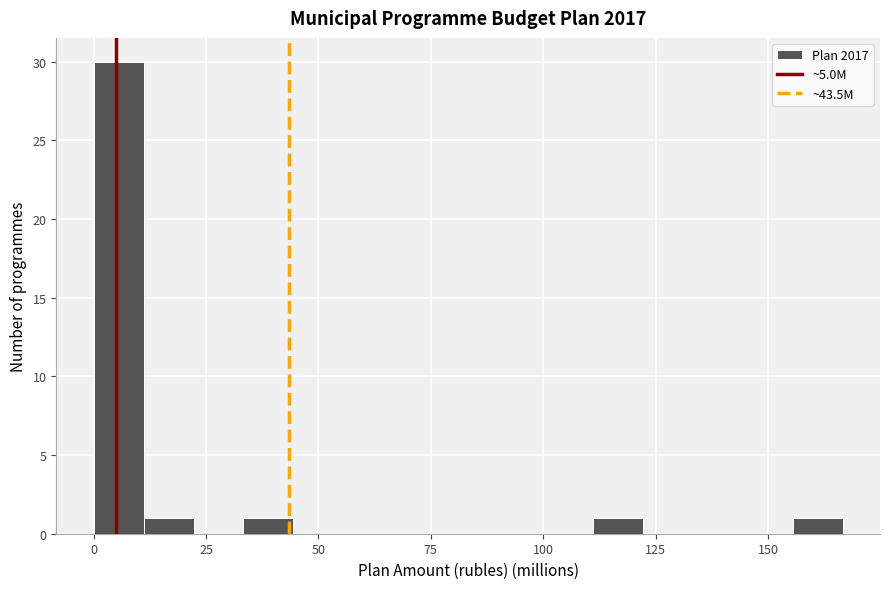

Around what value on the x-axis is the tallest bar? Give the approximate position of its centre, as read against the axis.

5